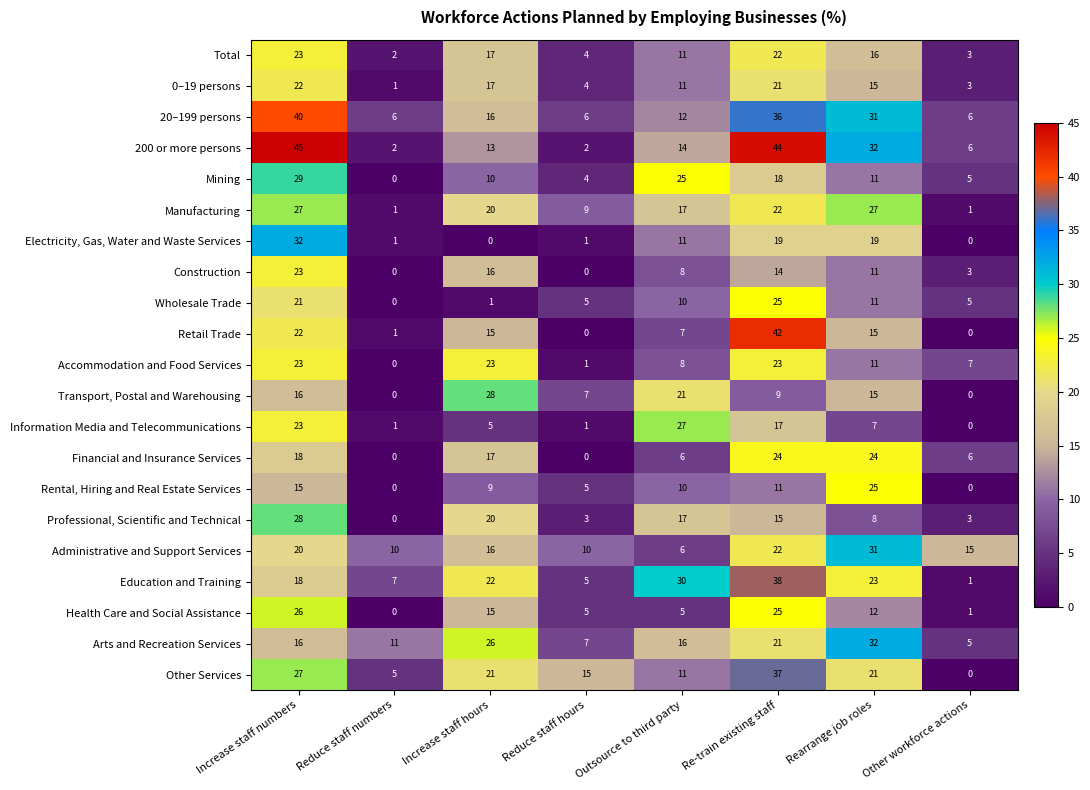

True or false: 20–199 persons has a value of 16 at Increase staff hours.

True